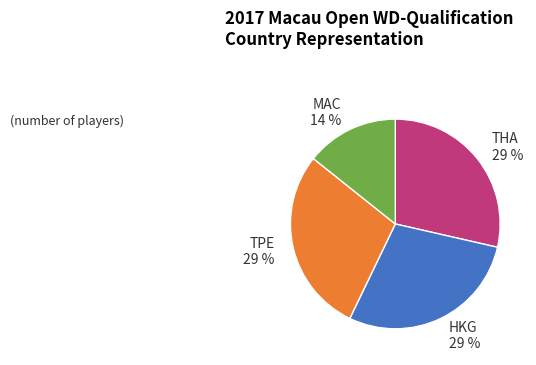

Is it true that MAC is 5% of the pie?

False